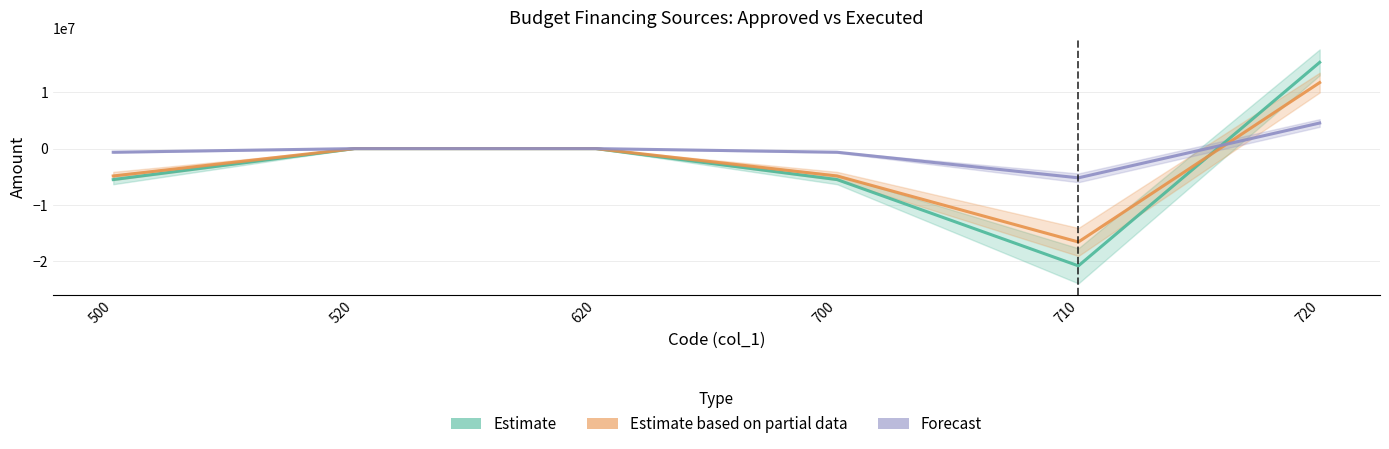

What is the minimum value shown in the chart?

-20777305.9